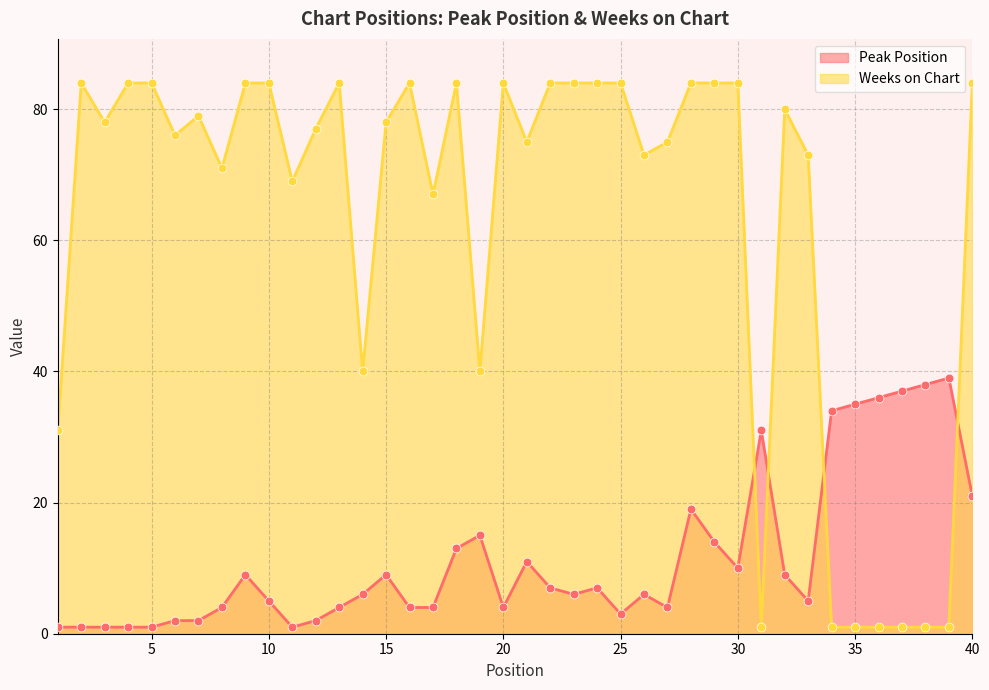

What are all the series names shown in the legend?

Peak Position, Weeks on Chart